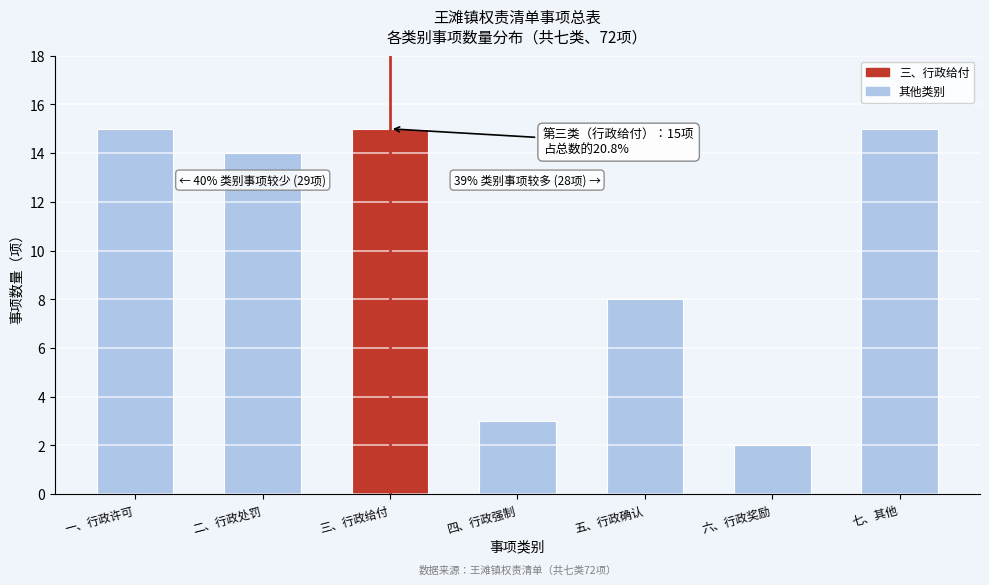

Reading left to right, transcribe all the data shown in this chart.

15	14	15	3	8	2	15